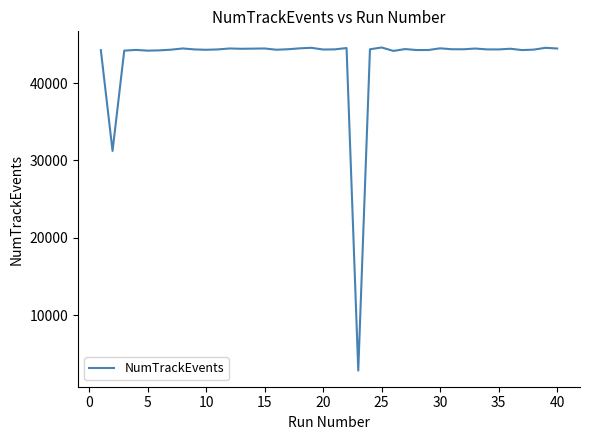

What is the greatest value displayed?

44590